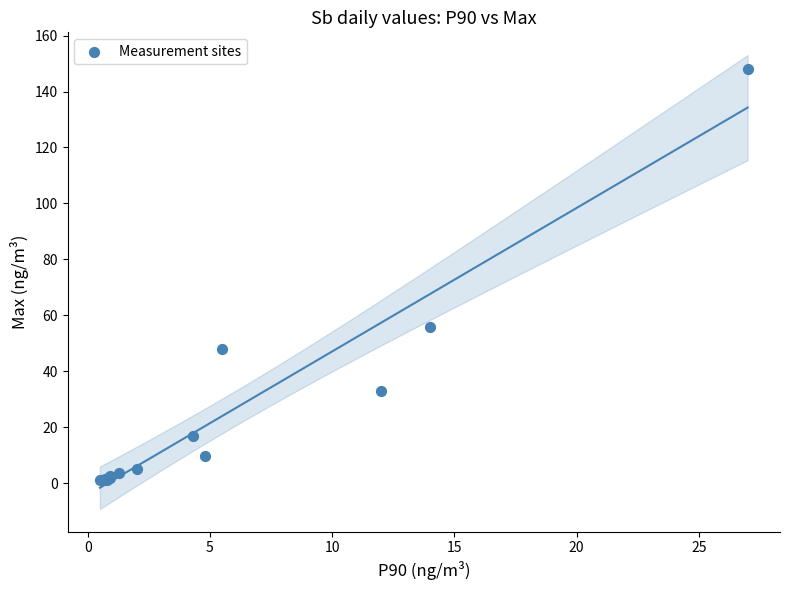

What Y value in the scatter plot is closest to 74?

56.0